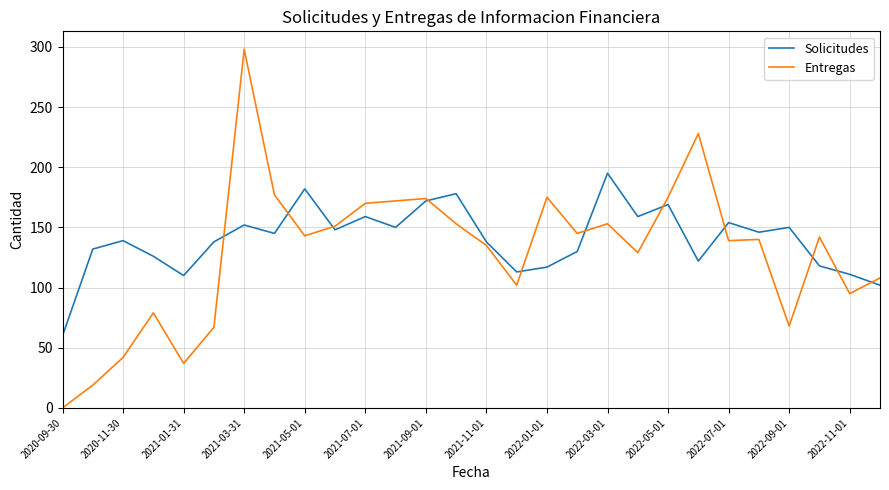

Which series has the widest spread of values?

Entregas